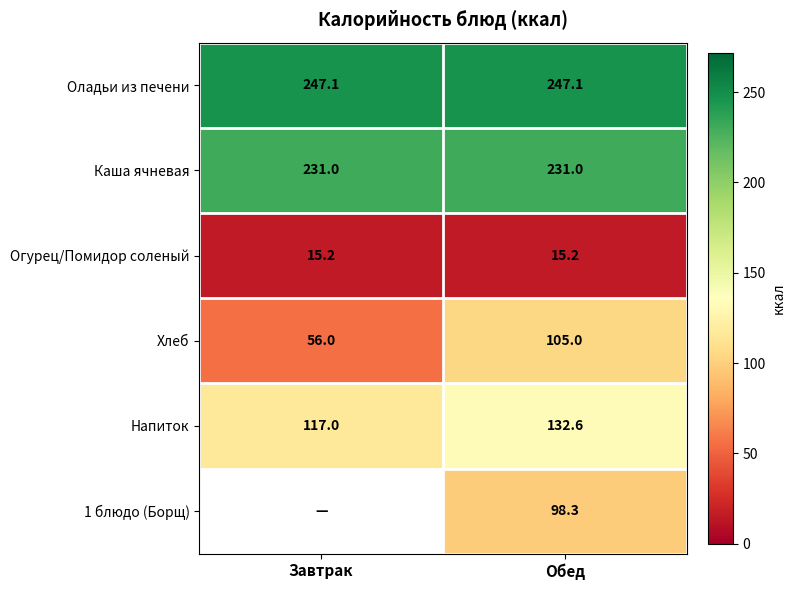

The value of Оладьи из печени at Завтрак is 247.1. True or false?

True